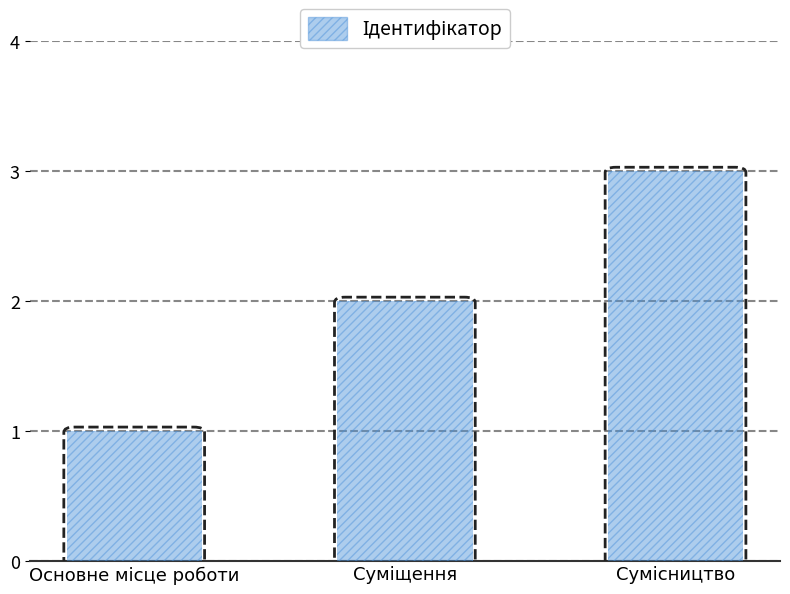

What is the greatest value displayed?

3